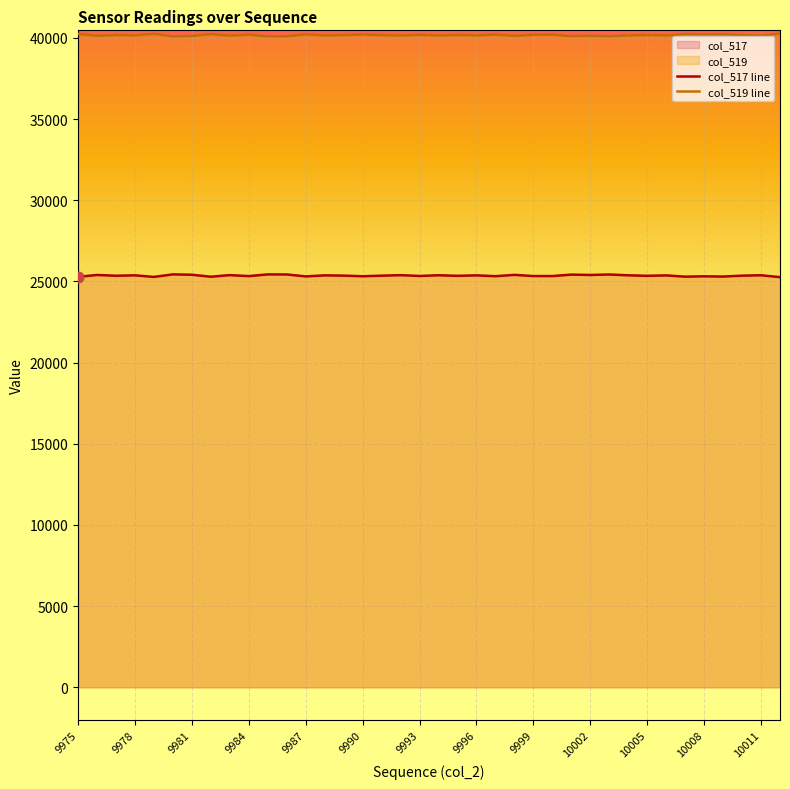

Which series has the largest total across all categories?

col_519 line